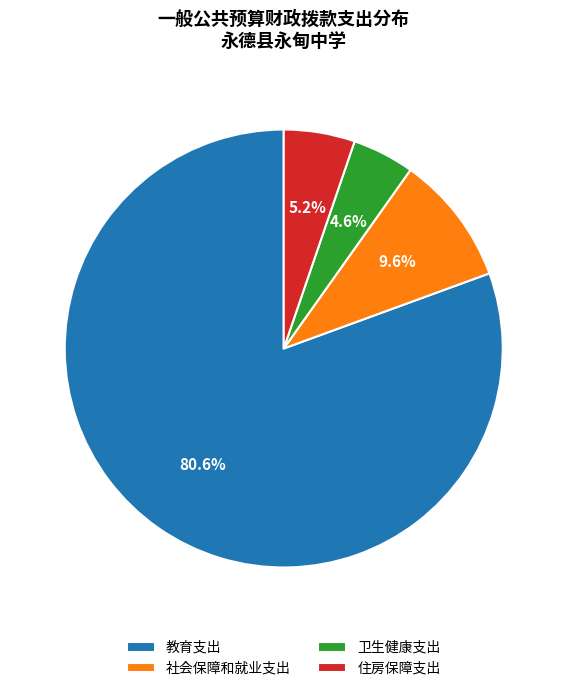

The 卫生健康支出 slice represents 5% of the pie. True or false?

True